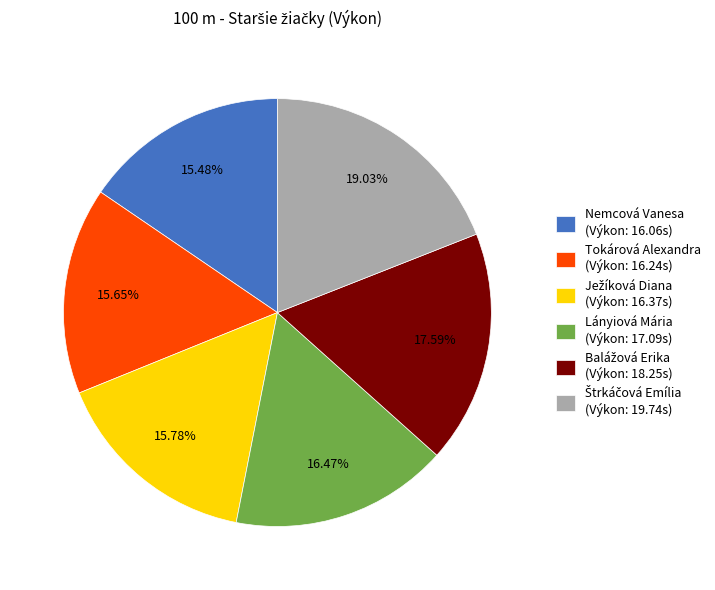

To the nearest percent, what is the difference between the largest and smallest slice percentages?

4%